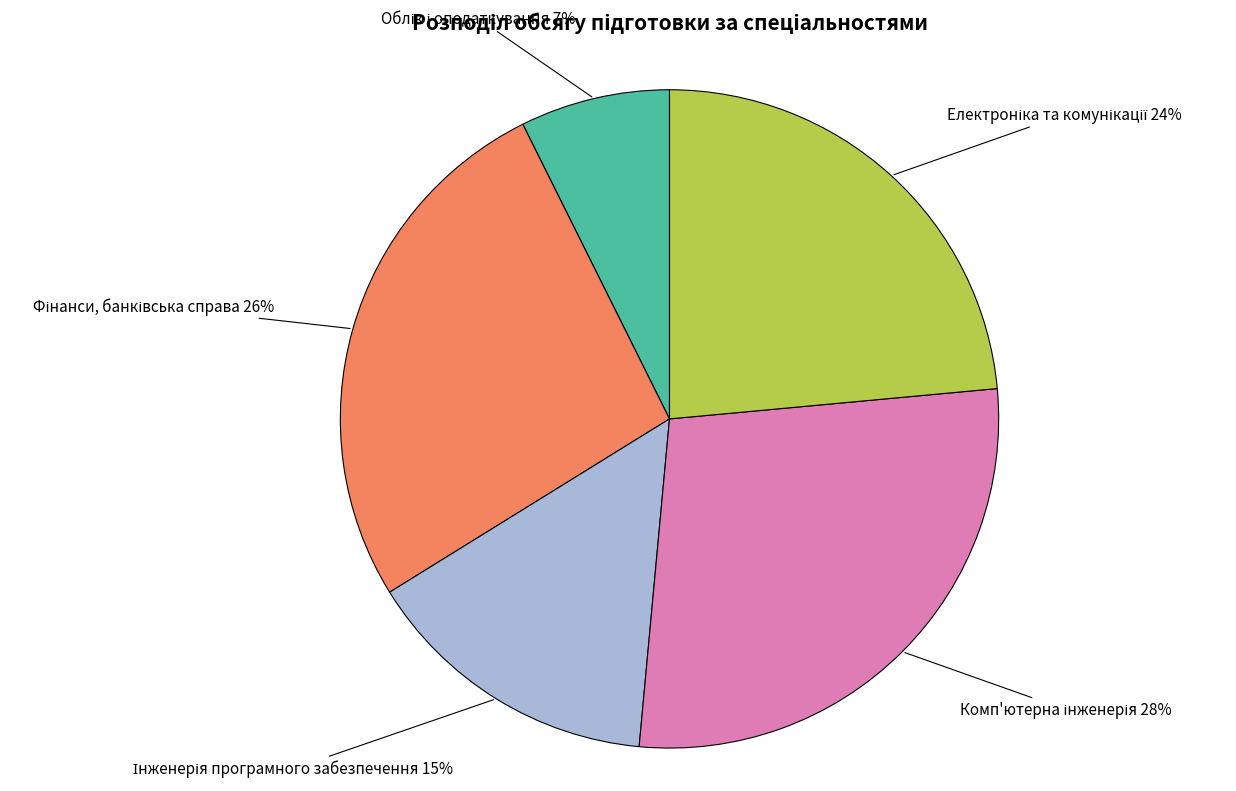

How many slices are in this pie chart?

5